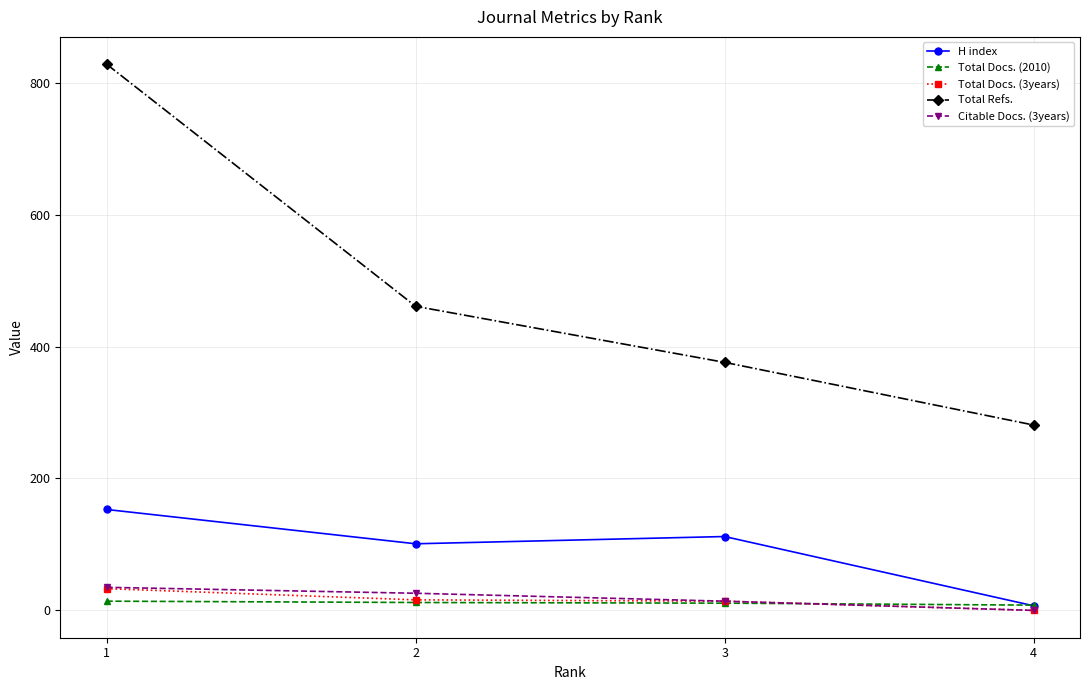

The value of H index at 3 is 149. True or false?

False